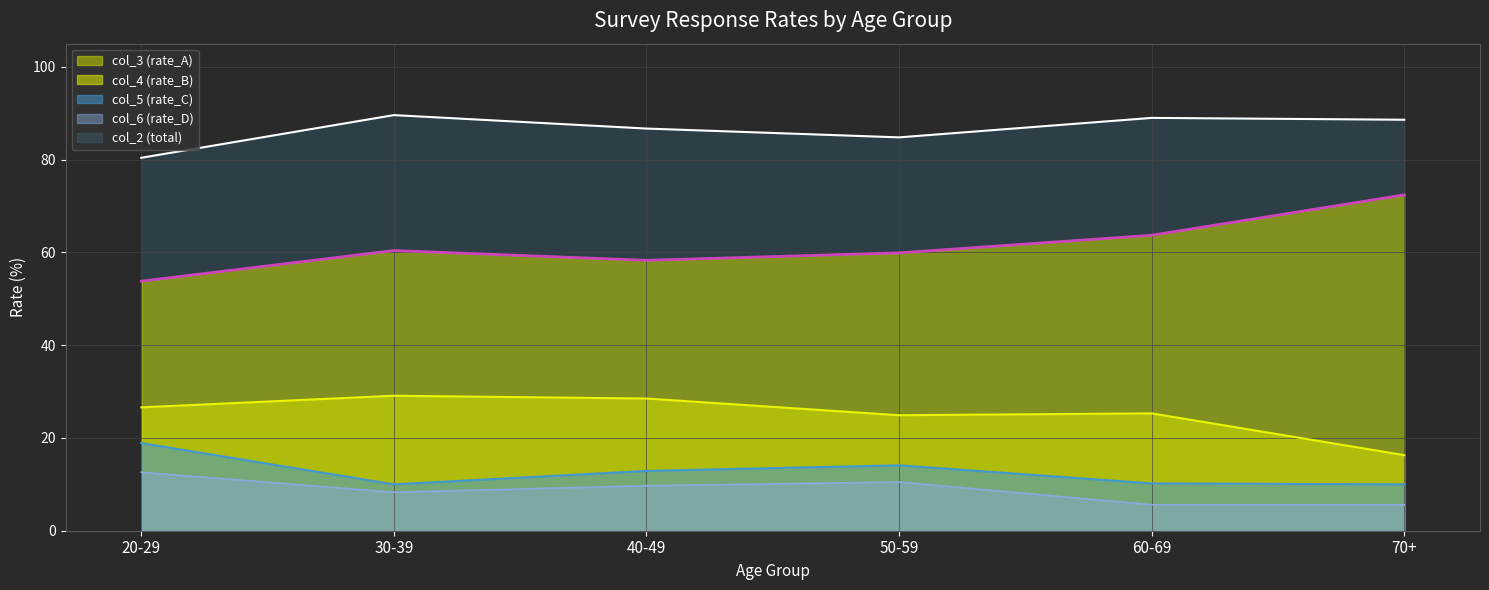

At which label is col_3 (rate_A) closest to 63?

60-69